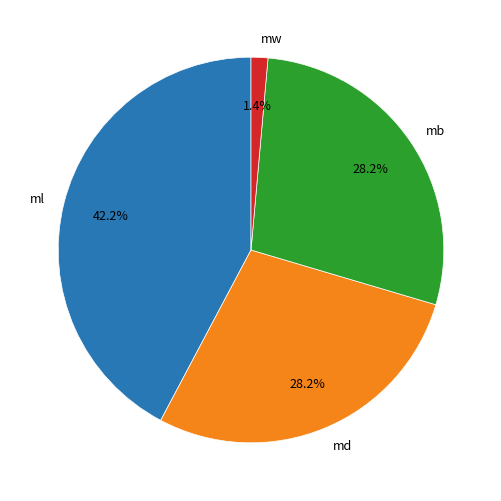

Which slice is the largest?

ml